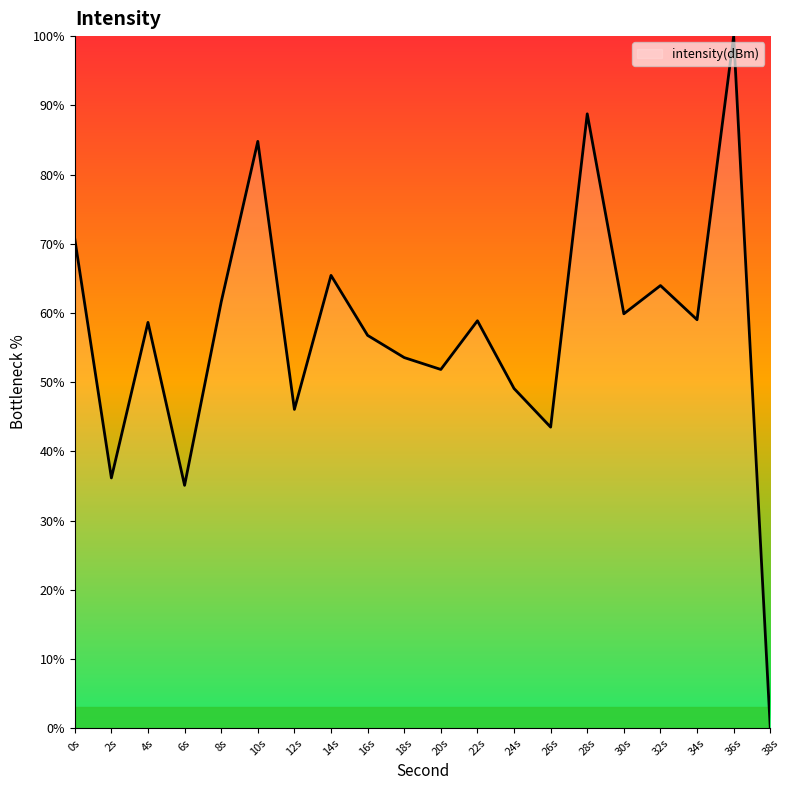

Which has a higher value, 16s or 12s?

16s